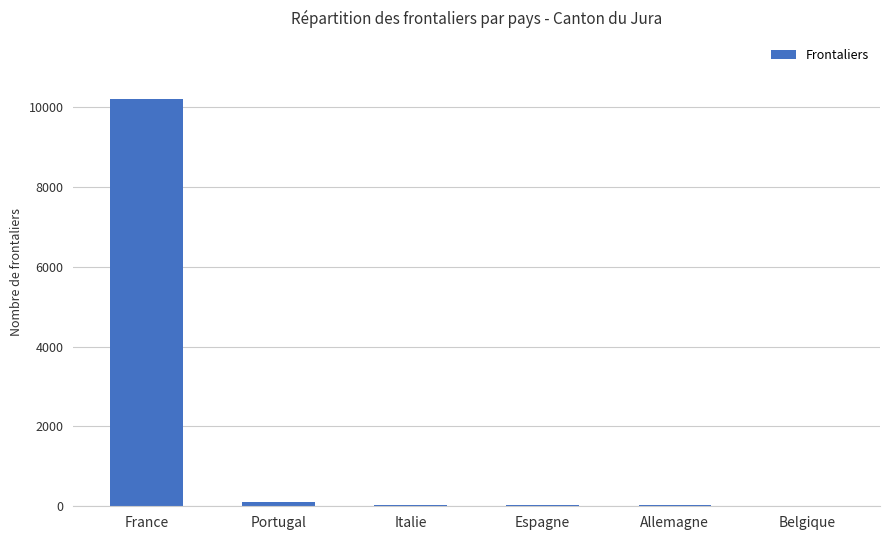

The value at France is 10204. True or false?

True